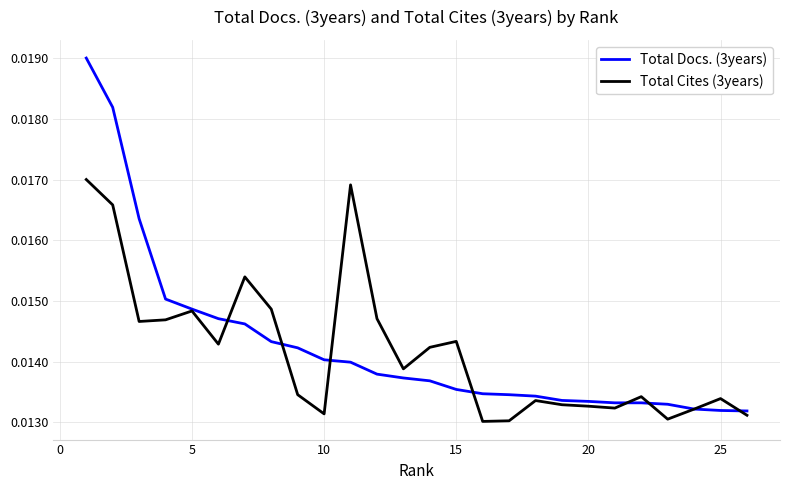

Which series has the largest range (max minus min)?

Total Docs. (3years)